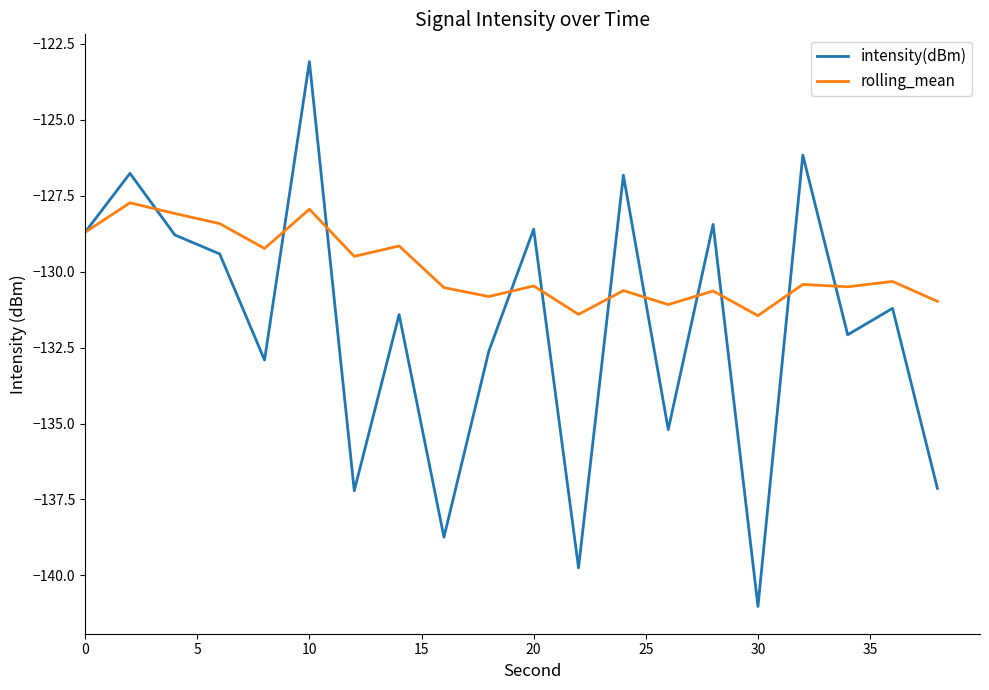

Which series has the largest total across all categories?

rolling_mean